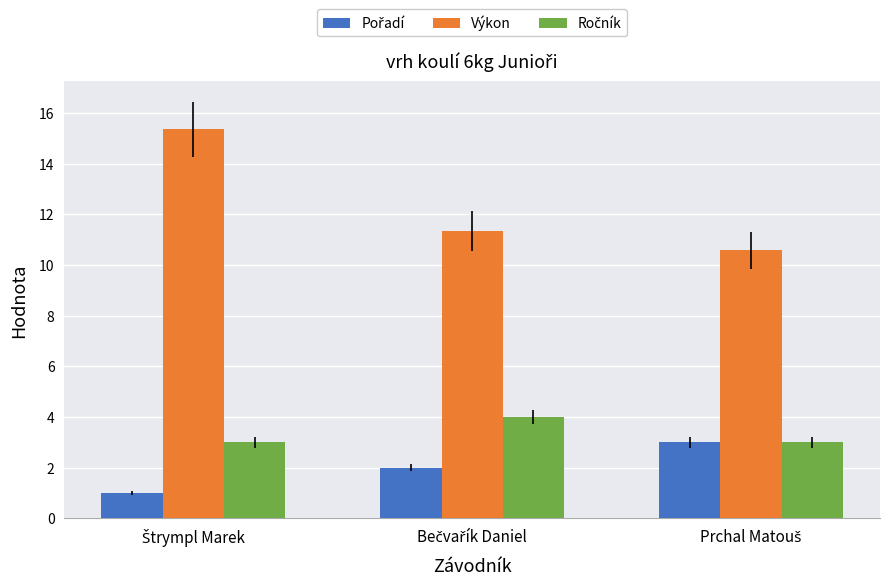

Which series has the largest total across all categories?

Výkon